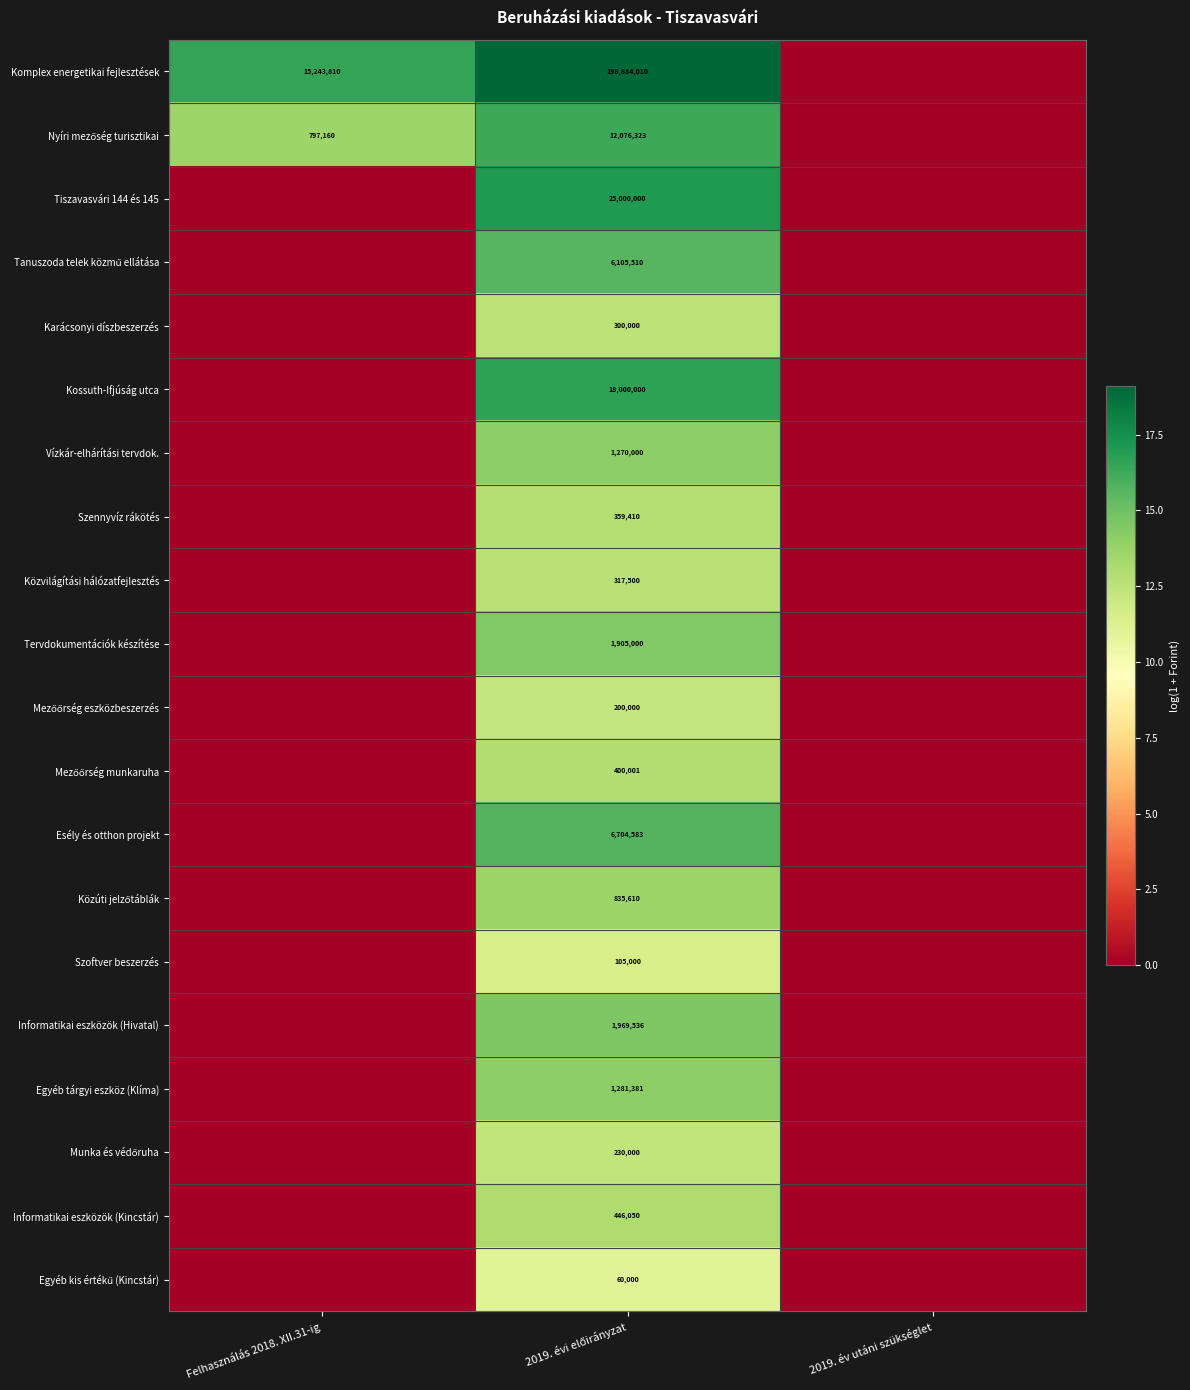

Is it true that Szoftver beszerzés equals 0.0 at Felhasználás 2018. XII.31-ig?

True